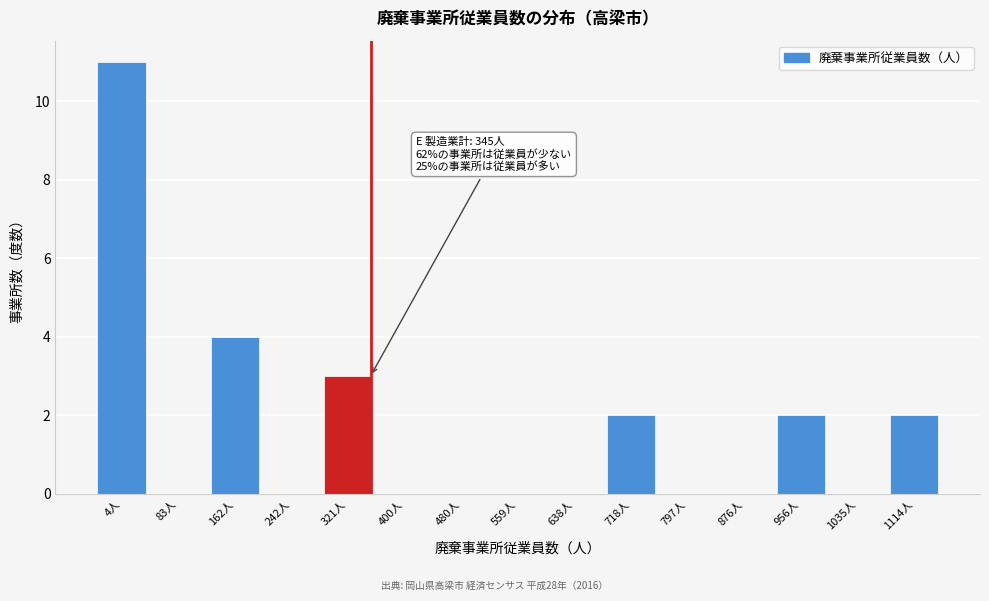

Reading left to right, list all the values displayed in this chart.

4人=11	83人=0	162人=4	242人=0	321人=3	400人=0	480人=0	559人=0	638人=0	718人=2	797人=0	876人=0	956人=2	1035人=0	1114人=2